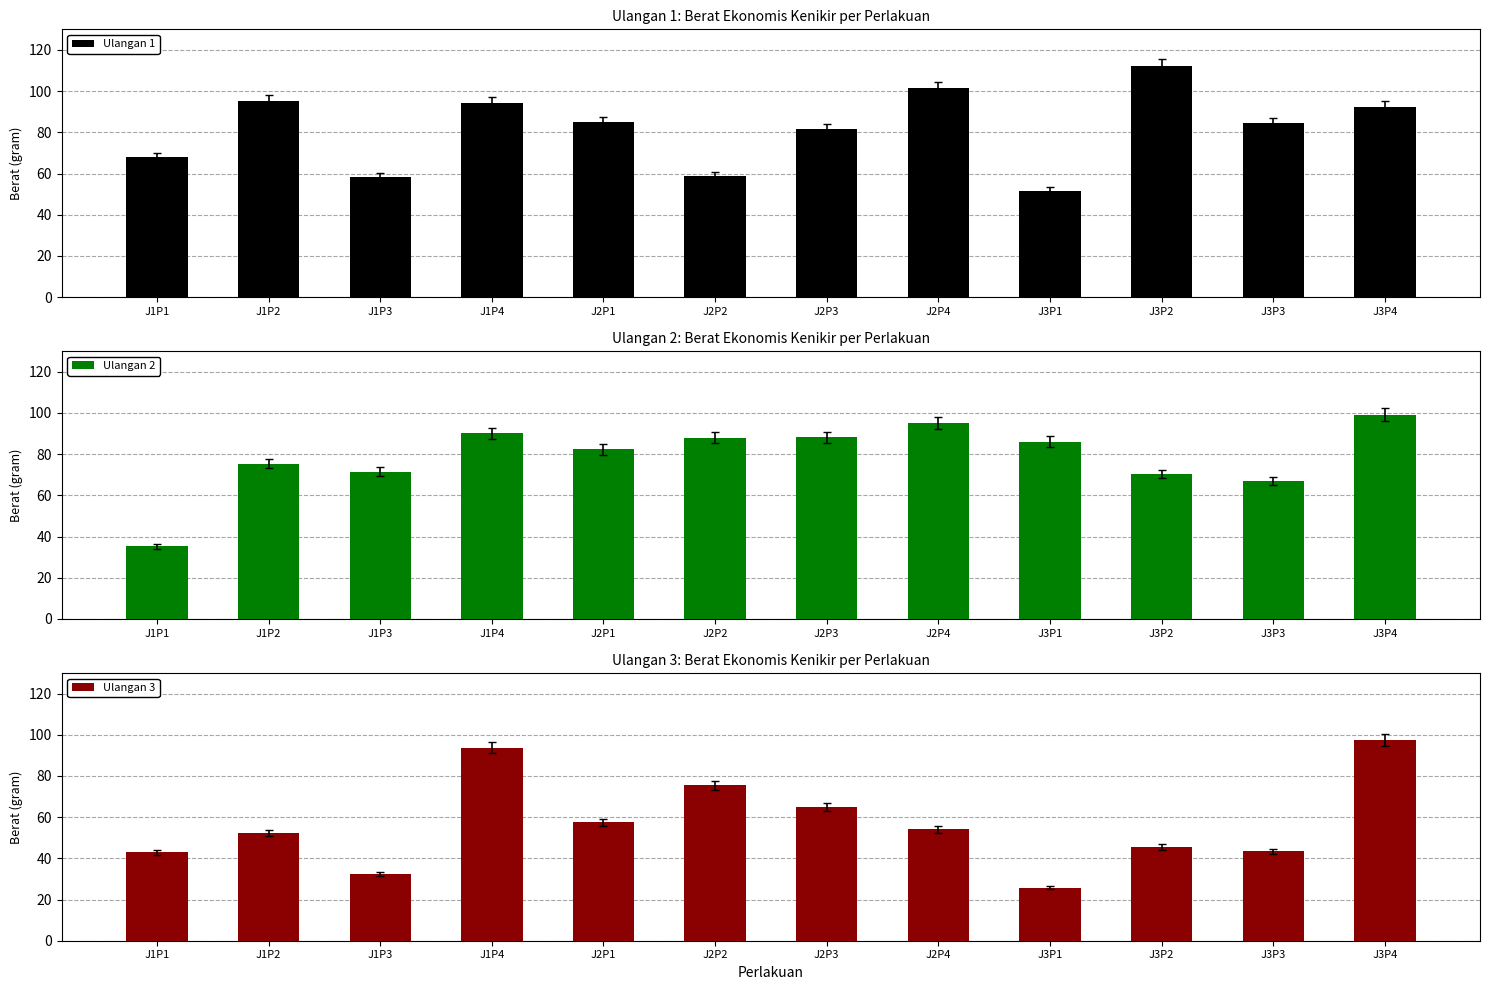

Count the number of data series in this chart.

3